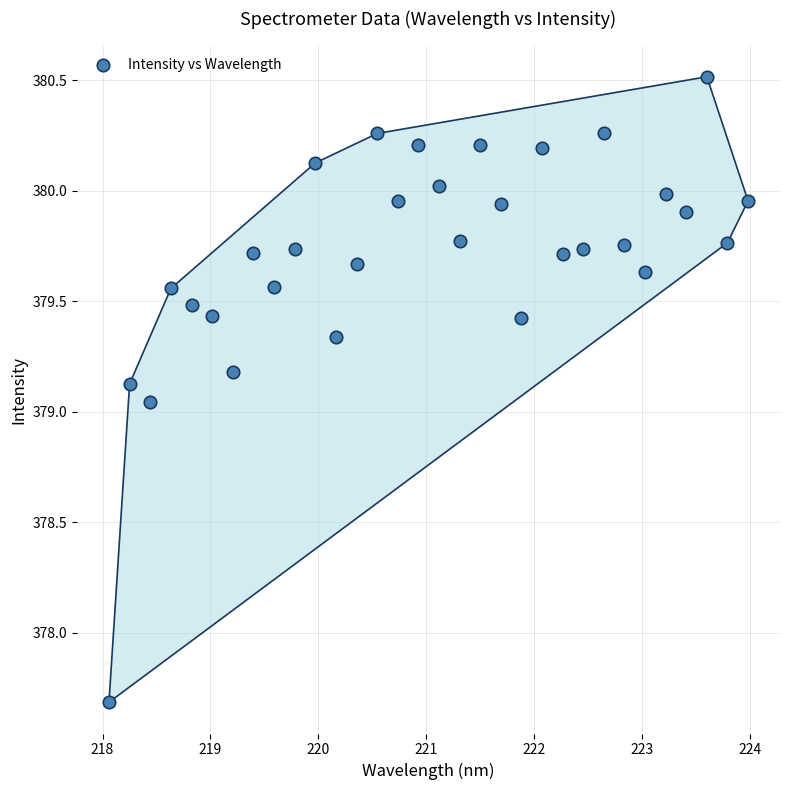

What is the range of X values (max minus min)?

5.9